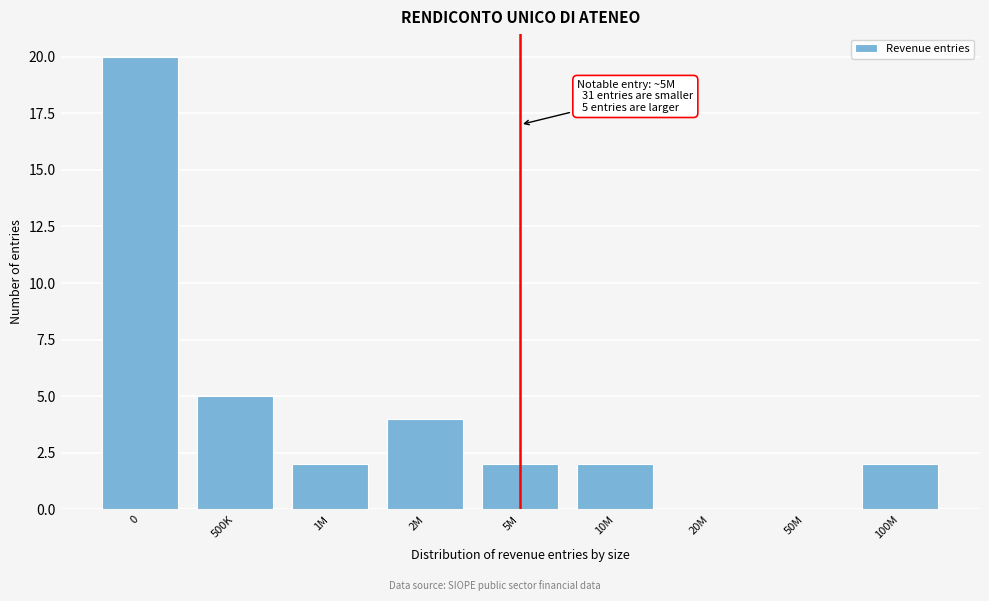

Reading right to left, transcribe all the data shown in this chart.

100M=2	50M=0	20M=0	10M=2	5M=2	2M=4	1M=2	500K=5	0=20